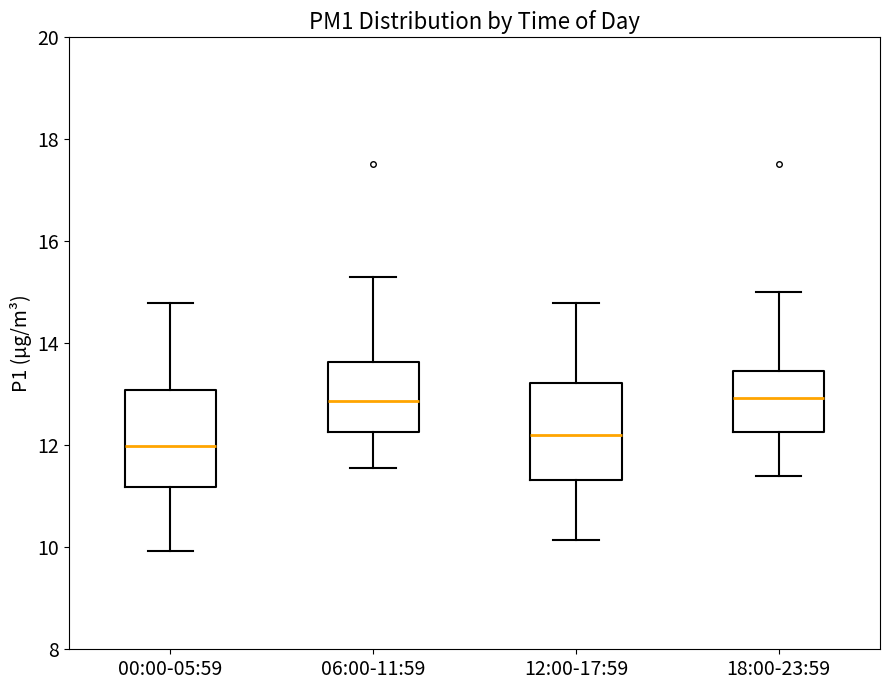

Reading left to right, transcribe this box plot: for each box, give where its median line is, the range the box spans, and where its two whiskers end, as read against the y-axis. The values are not printed on the chart, so give them approximately, as read against the axis.

00:00-05:59: median 12.0, box 11.2 to 13.0, whiskers 10.0 to 14.8
06:00-11:59: median 12.8, box 12.2 to 13.6, whiskers 11.6 to 15.4
12:00-17:59: median 12.2, box 11.4 to 13.2, whiskers 10.2 to 14.8
18:00-23:59: median 13.0, box 12.2 to 13.4, whiskers 11.4 to 15.0